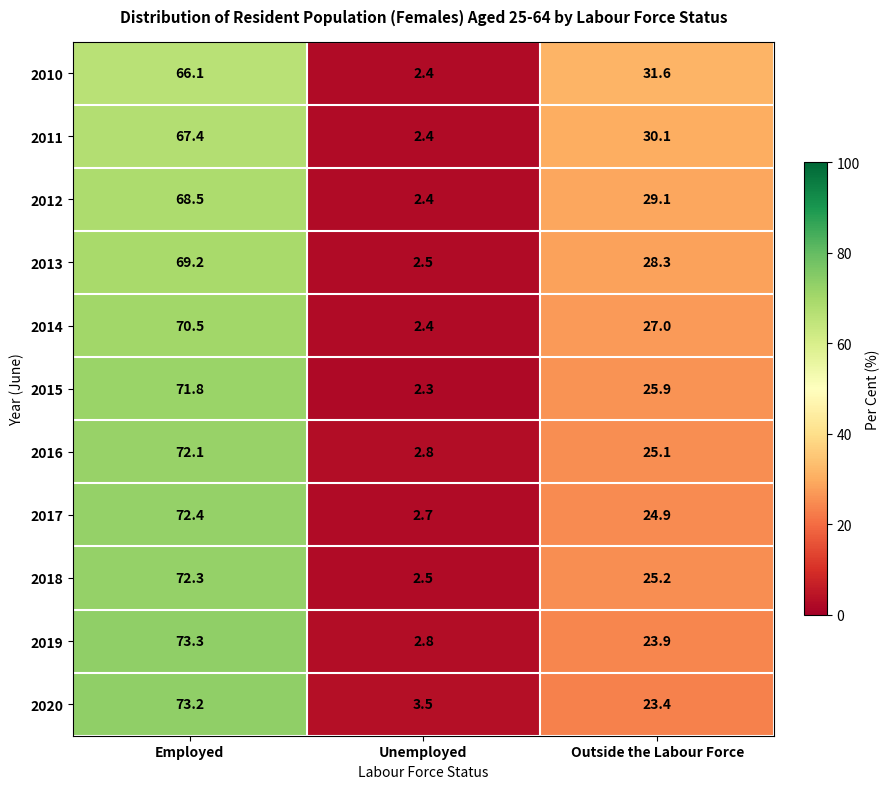

What is the minimum value for 2018?

2.5